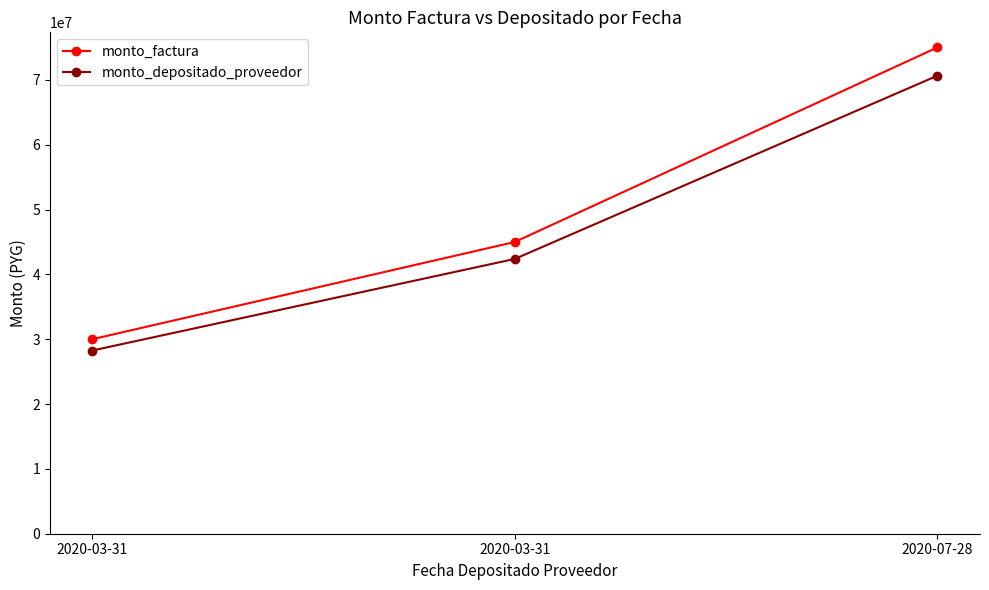

Is the value of monto_depositado_proveedor at 2020-07-28 greater than the value of monto_factura at 2020-03-31?

Yes